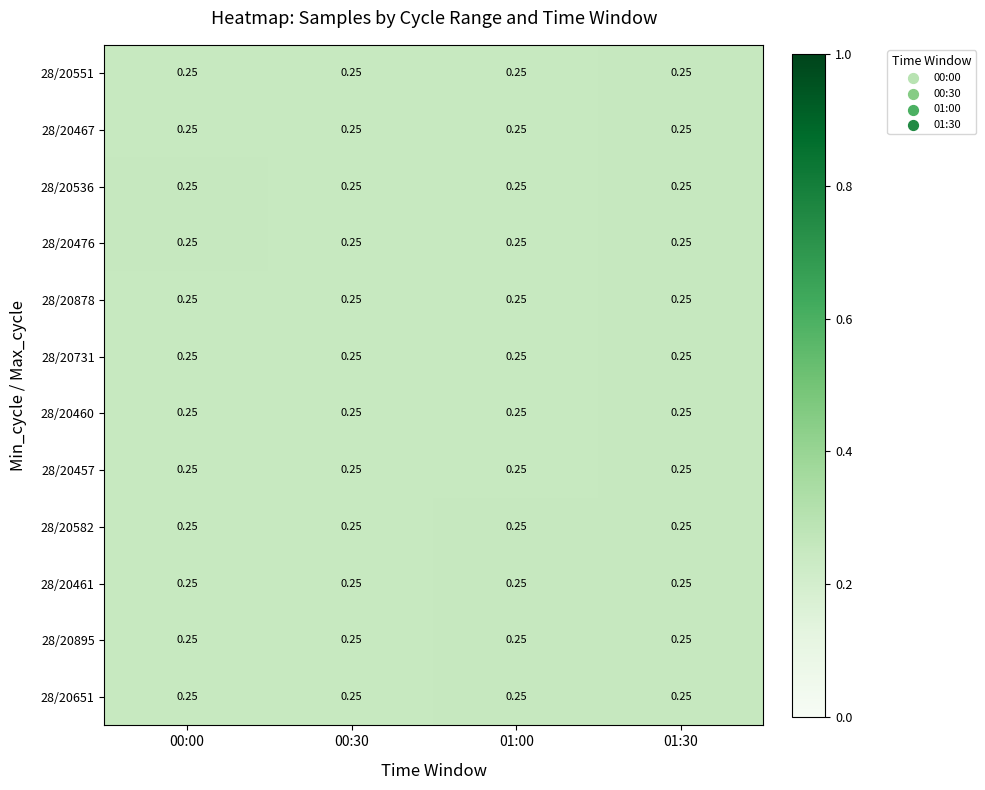

Reading left to right, transcribe all the data shown in this chart.

28/20551: 00:00=0.2	00:30=0.2	01:00=0.2	01:30=0.2
28/20467: 00:00=0.2	00:30=0.2	01:00=0.2	01:30=0.2
28/20536: 00:00=0.2	00:30=0.2	01:00=0.2	01:30=0.2
28/20476: 00:00=0.2	00:30=0.2	01:00=0.2	01:30=0.2
28/20878: 00:00=0.2	00:30=0.2	01:00=0.2	01:30=0.2
28/20731: 00:00=0.2	00:30=0.2	01:00=0.2	01:30=0.2
28/20460: 00:00=0.2	00:30=0.2	01:00=0.2	01:30=0.2
28/20457: 00:00=0.2	00:30=0.2	01:00=0.2	01:30=0.2
28/20582: 00:00=0.2	00:30=0.2	01:00=0.2	01:30=0.2
28/20461: 00:00=0.2	00:30=0.2	01:00=0.2	01:30=0.2
28/20895: 00:00=0.2	00:30=0.2	01:00=0.2	01:30=0.2
28/20651: 00:00=0.2	00:30=0.2	01:00=0.2	01:30=0.2